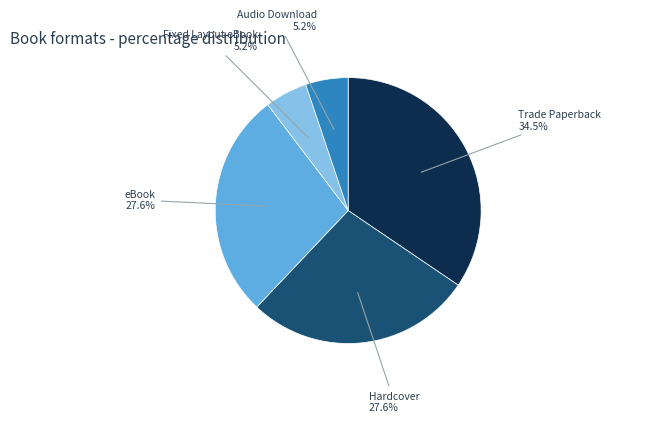

Which has a higher value, Audio Download or Hardcover?

Hardcover